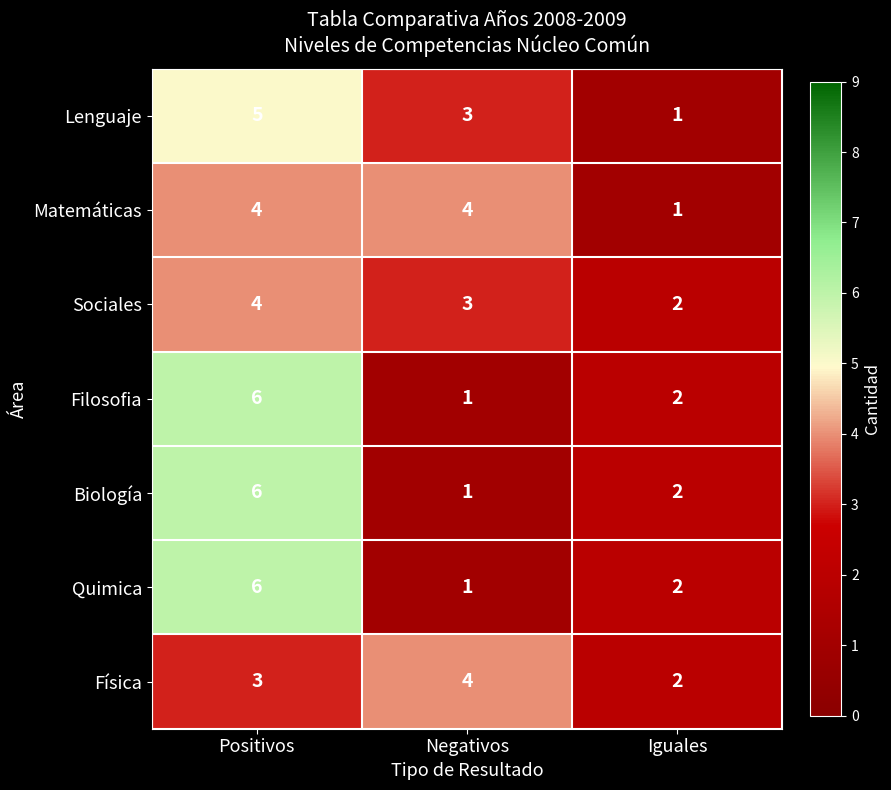

Rank the categories by Sociales value from highest to lowest.

Positivos, Negativos, Iguales